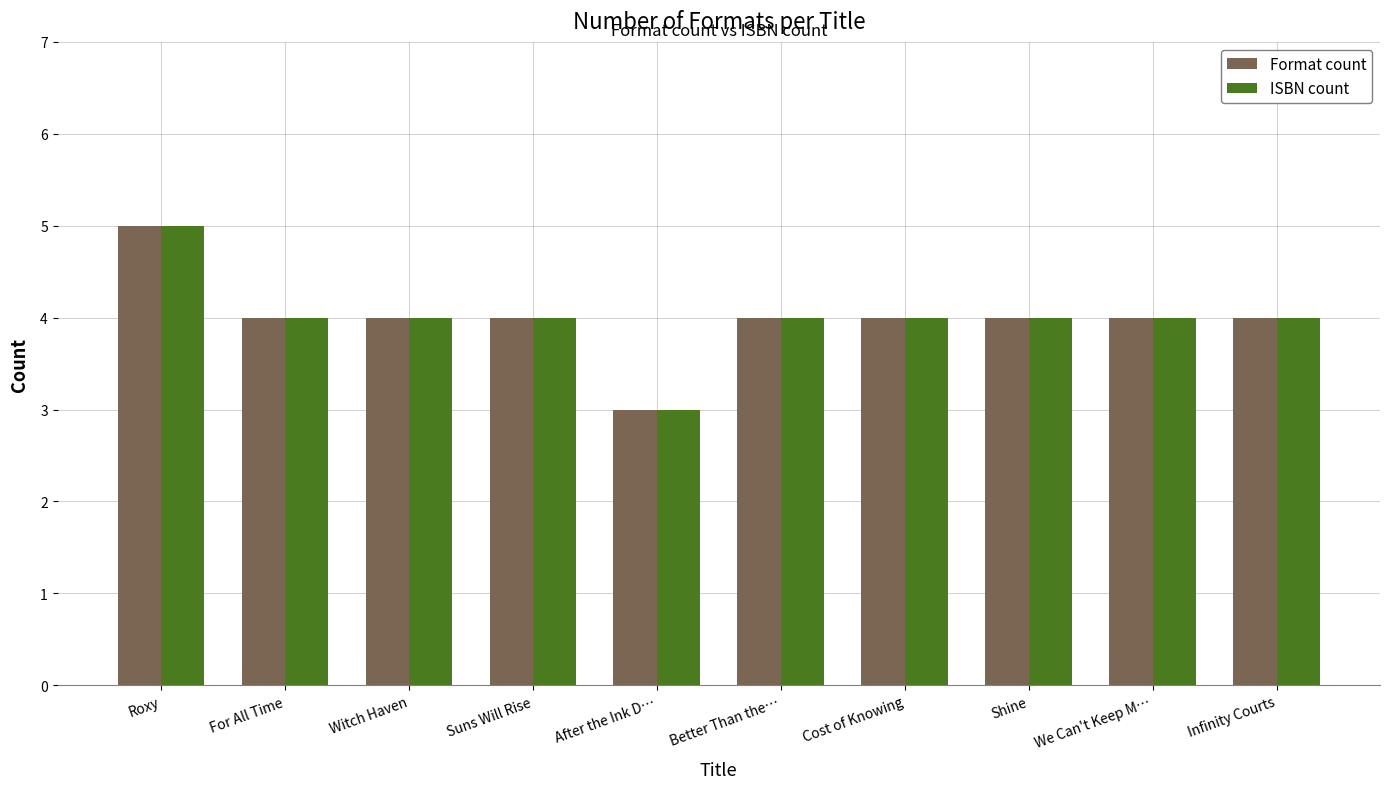

What is the average value of the Format count series?

4